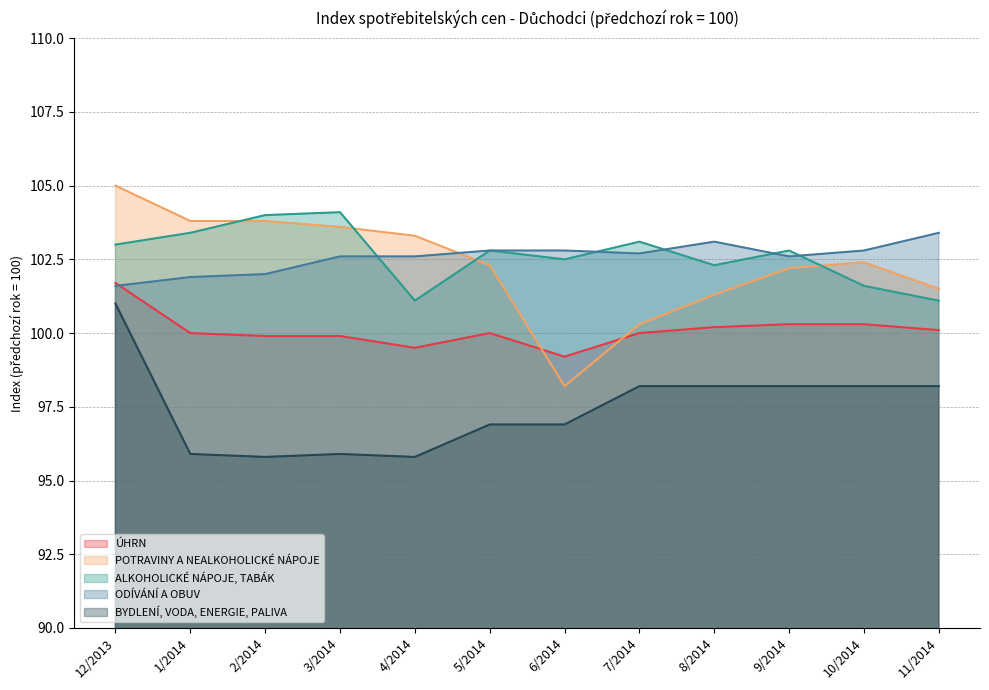

Reading right to left, transcribe all the data shown in this chart.

ÚHRN: 11/2014=100.1	10/2014=100.3	9/2014=100.3	8/2014=100.2	7/2014=100.0	6/2014=99.2	5/2014=100.0	4/2014=99.5	3/2014=99.9	2/2014=99.9	1/2014=100.0	12/2013=101.7
POTRAVINY A NEALKOHOLICKÉ NÁPOJE: 11/2014=101.5	10/2014=102.4	9/2014=102.2	8/2014=101.3	7/2014=100.3	6/2014=98.2	5/2014=102.3	4/2014=103.3	3/2014=103.6	2/2014=103.8	1/2014=103.8	12/2013=105.0
ALKOHOLICKÉ NÁPOJE, TABÁK: 11/2014=101.1	10/2014=101.6	9/2014=102.8	8/2014=102.3	7/2014=103.1	6/2014=102.5	5/2014=102.8	4/2014=101.1	3/2014=104.1	2/2014=104.0	1/2014=103.4	12/2013=103.0
ODÍVÁNÍ A OBUV: 11/2014=103.4	10/2014=102.8	9/2014=102.6	8/2014=103.1	7/2014=102.7	6/2014=102.8	5/2014=102.8	4/2014=102.6	3/2014=102.6	2/2014=102.0	1/2014=101.9	12/2013=101.6
BYDLENÍ, VODA, ENERGIE, PALIVA: 11/2014=98.2	10/2014=98.2	9/2014=98.2	8/2014=98.2	7/2014=98.2	6/2014=96.9	5/2014=96.9	4/2014=95.8	3/2014=95.9	2/2014=95.8	1/2014=95.9	12/2013=101.0